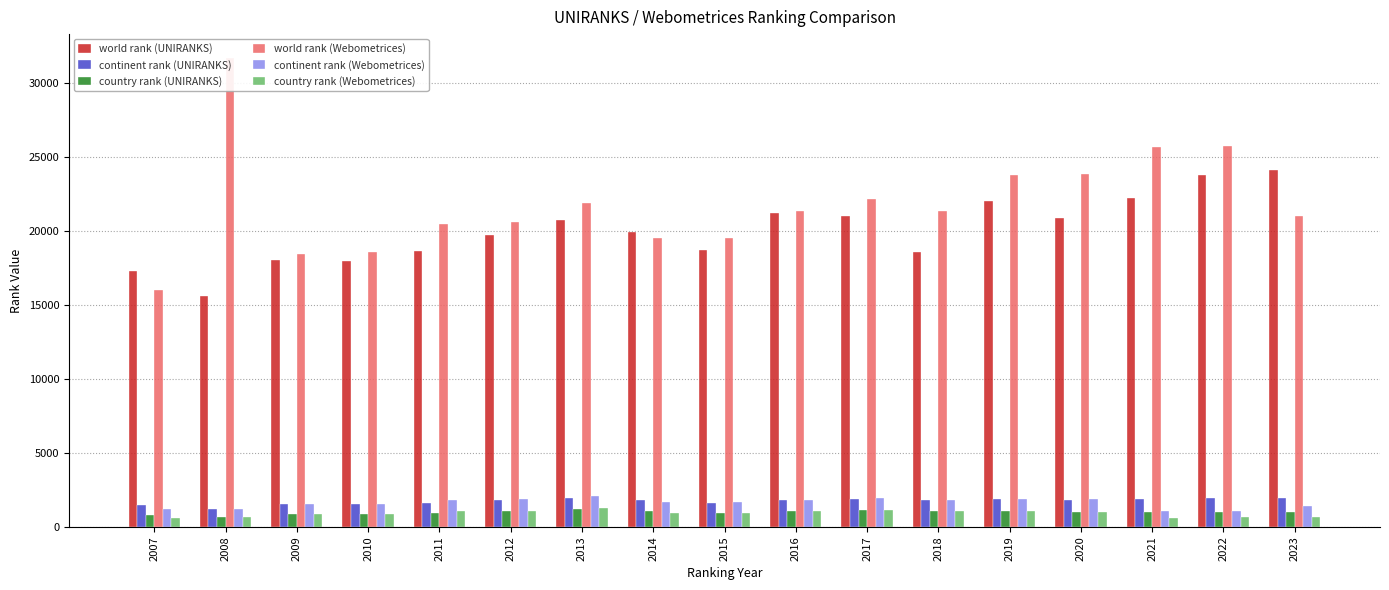

Where does the country rank (UNIRANKS) series first go above 1016?

2012